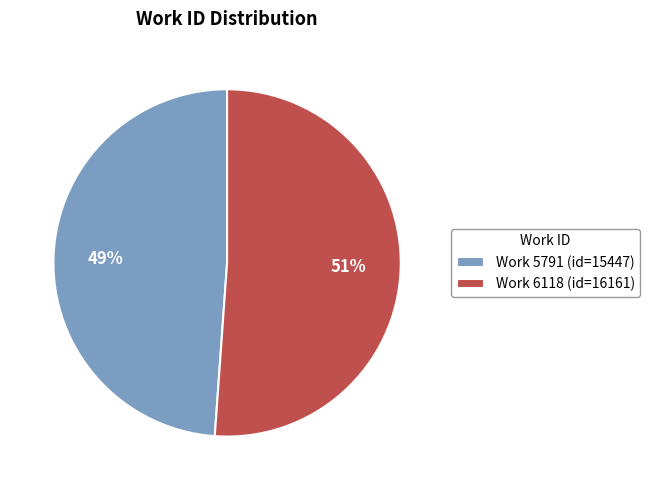

True or false: Work 6118 (id=16161) accounts for 51% of the total.

True